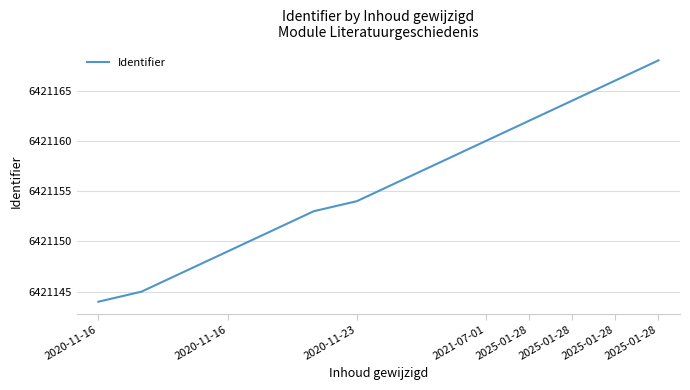

What is the sum of all values?

89896177